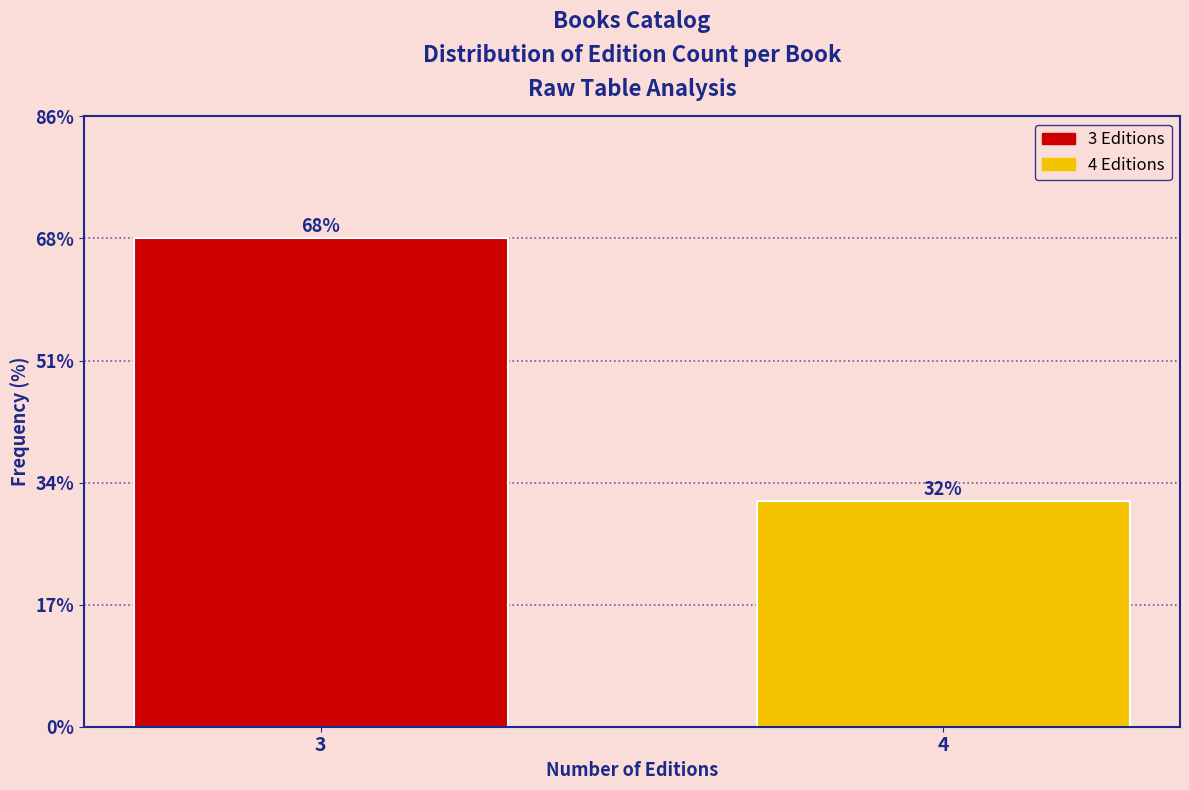

How many bars are there in total?

2